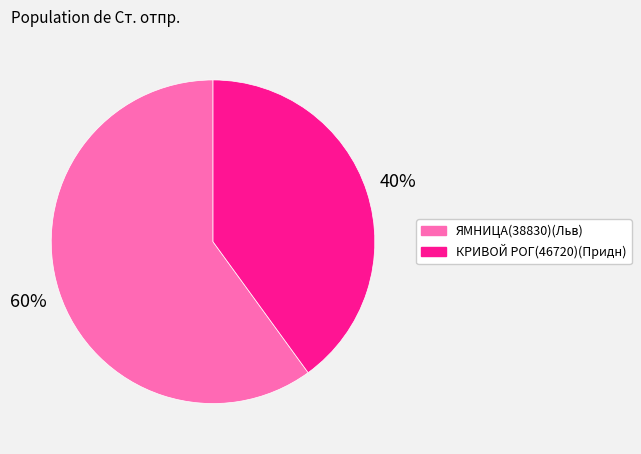

Which slice is the largest?

ЯМНИЦА(38830)(Льв)